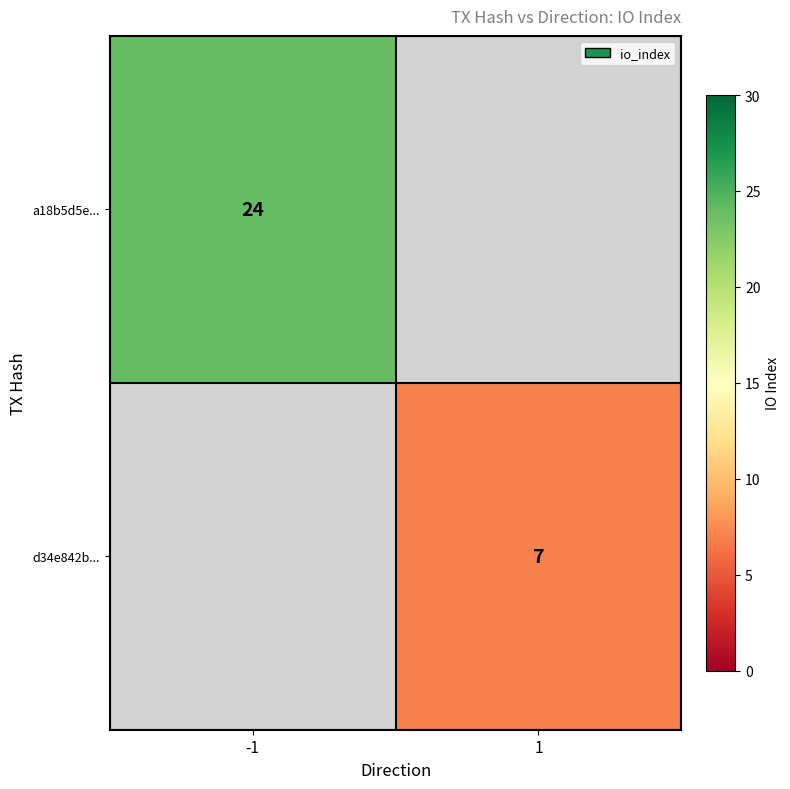

Is it true that a18b5d5e... equals 24 at -1?

True